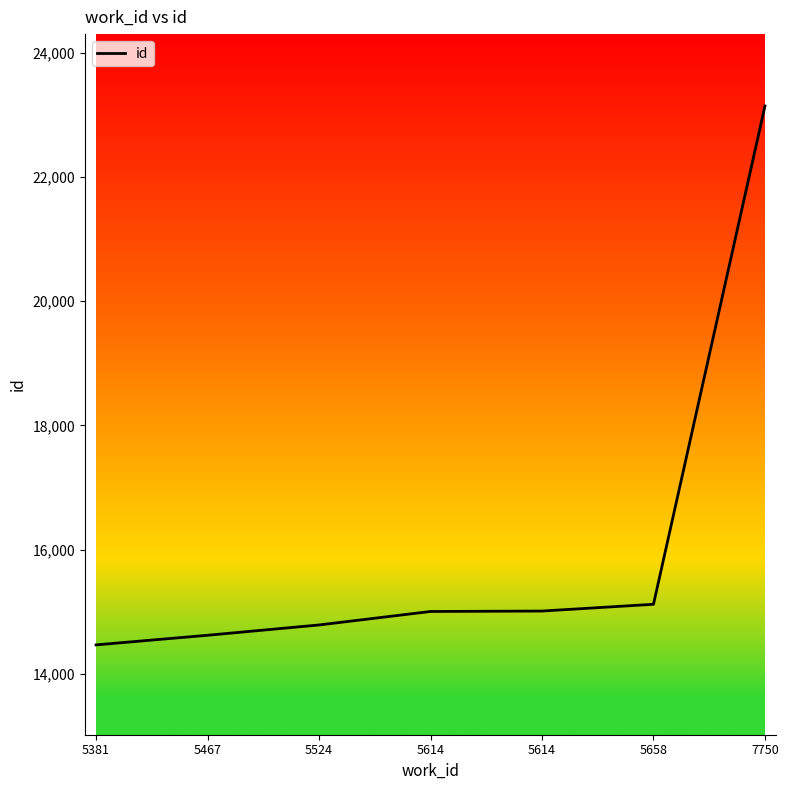

True or false: the data shows 14787 at 5524.

True